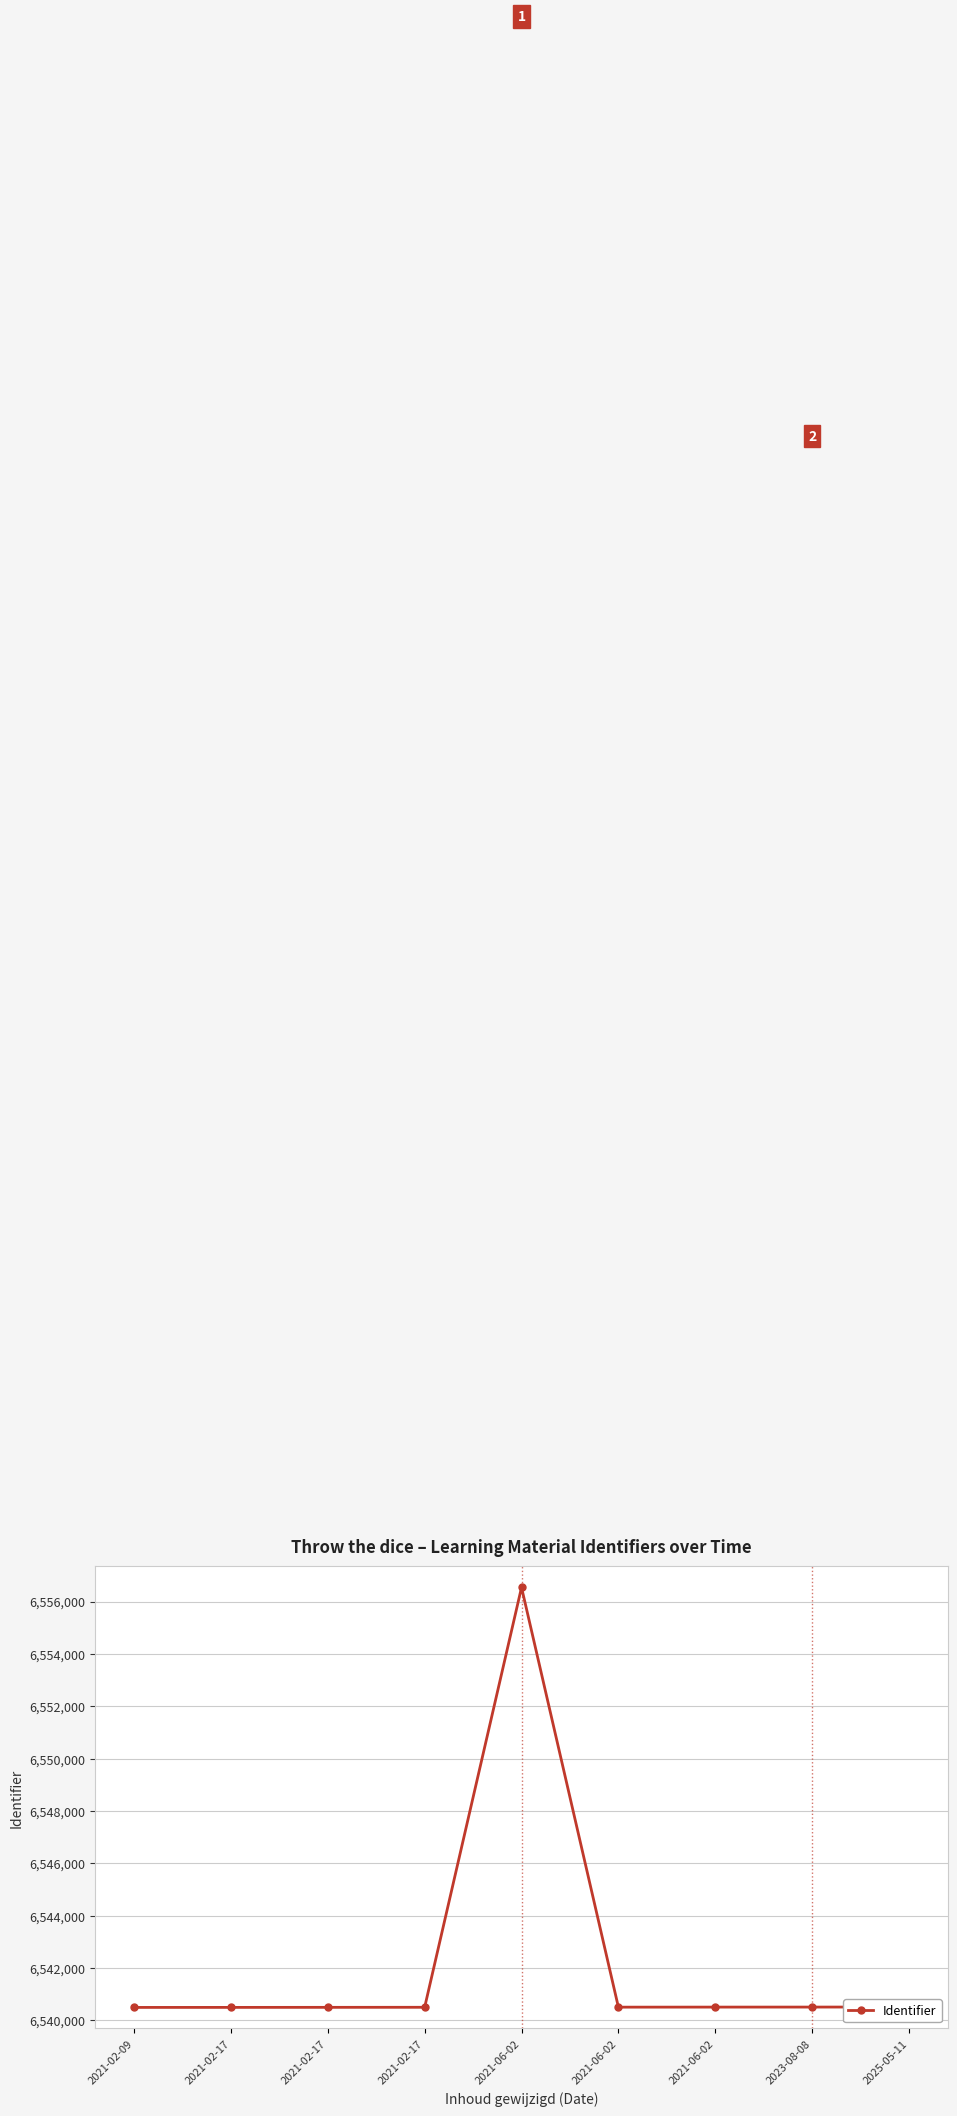

Reading left to right, what are all the values shown in this chart?

6540499	6540500	6540502	6540504	6556540	6540509	6540511	6540512	6540515